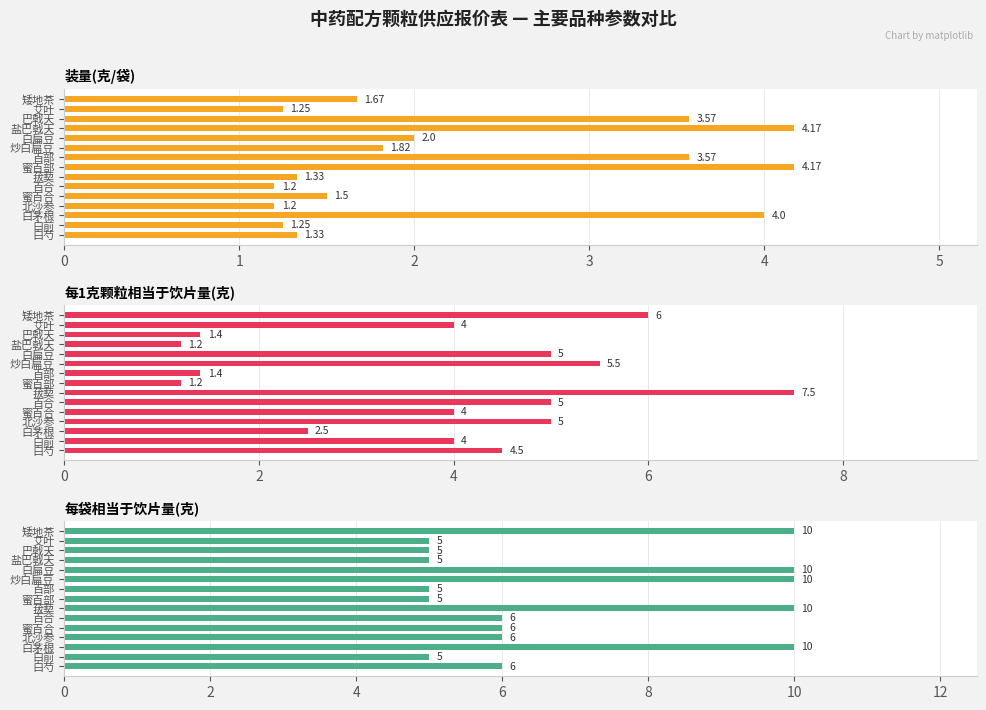

What is the approximate value of 装量(克/袋) at 白芍?

1.3